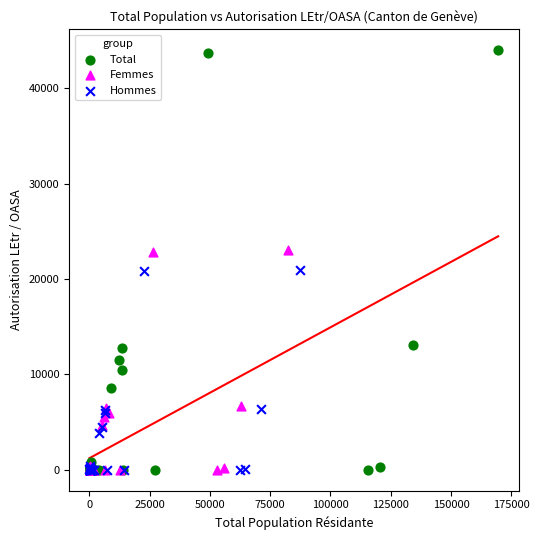

What are all the series names shown in the legend?

Total, Femmes, Hommes